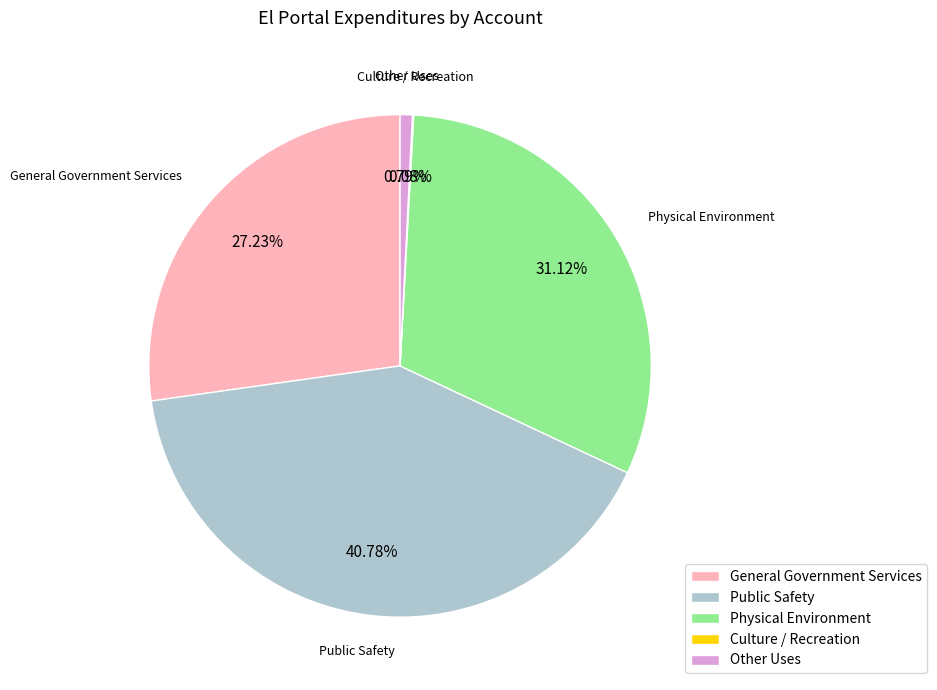

Does Other Uses represent more than half of the total?

No